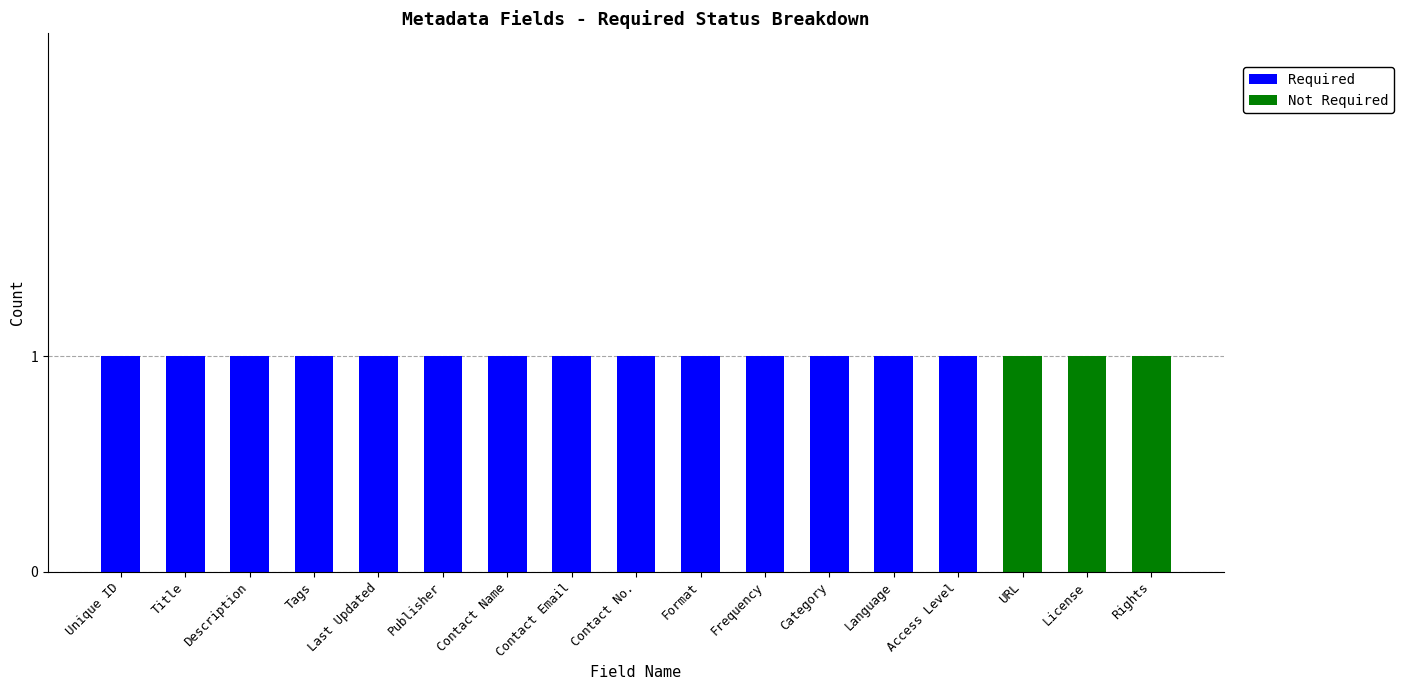

Is it true that Required equals 1 at Contact No.?

True